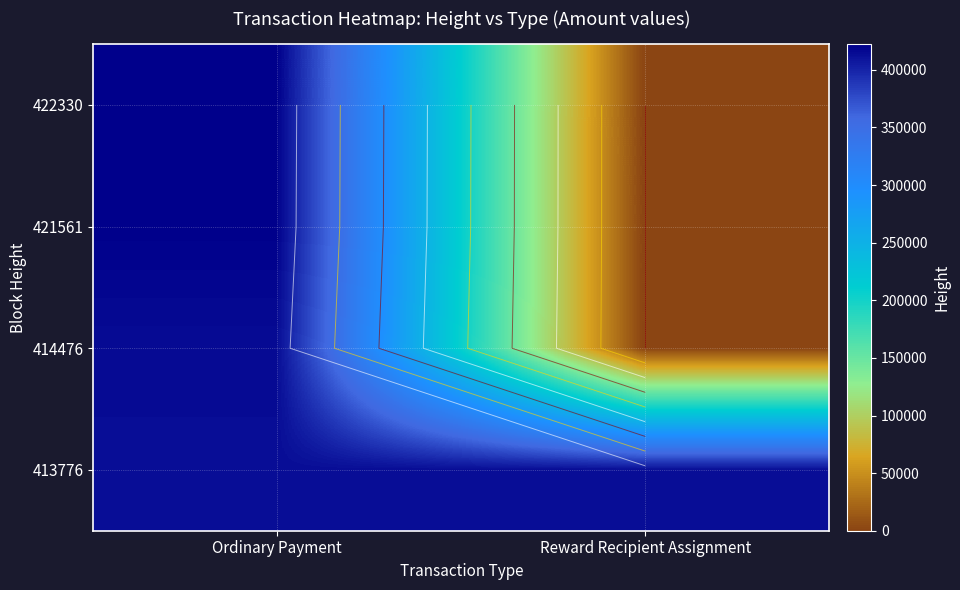

What is the approximate value of 414476 at Ordinary Payment, to the nearest 50?

414500